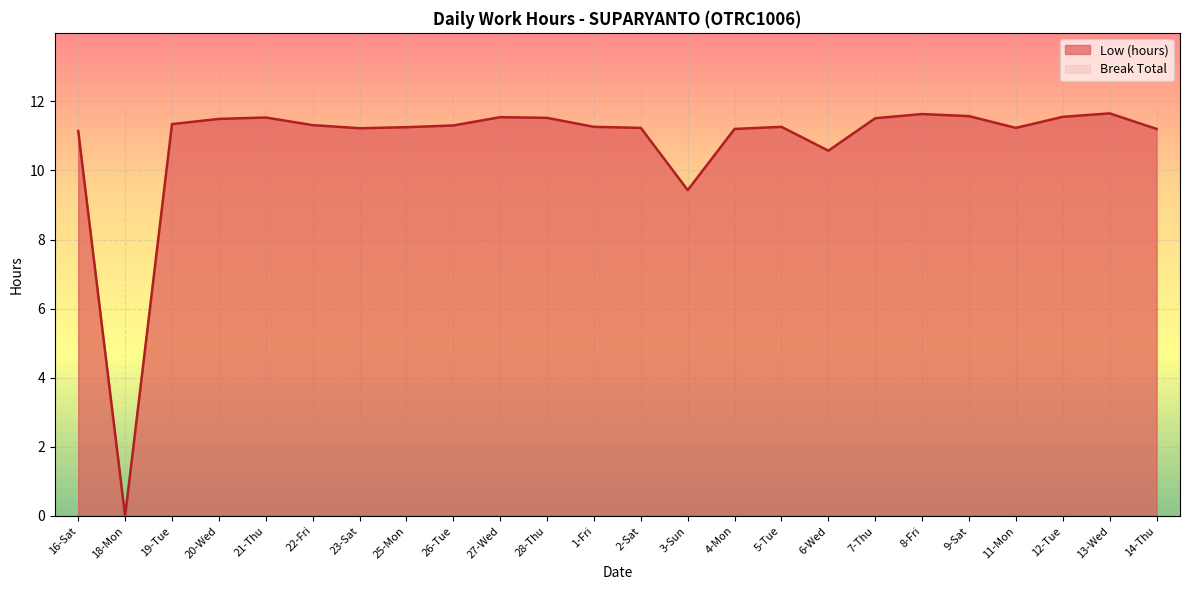

At which label is the value closest to 5?

3-Sun